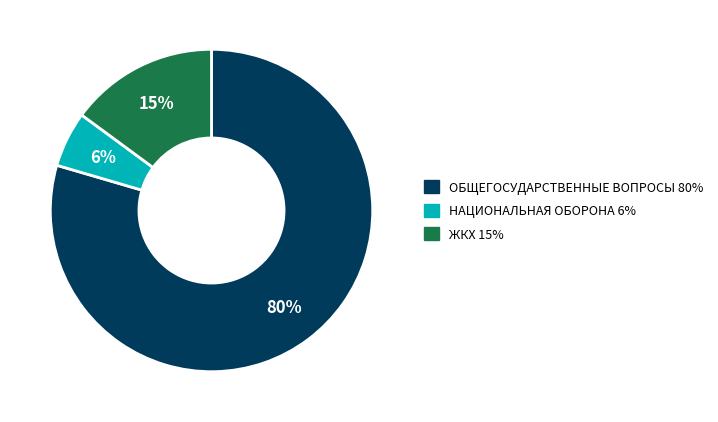

To the nearest percent, what is the average slice percentage?

33%